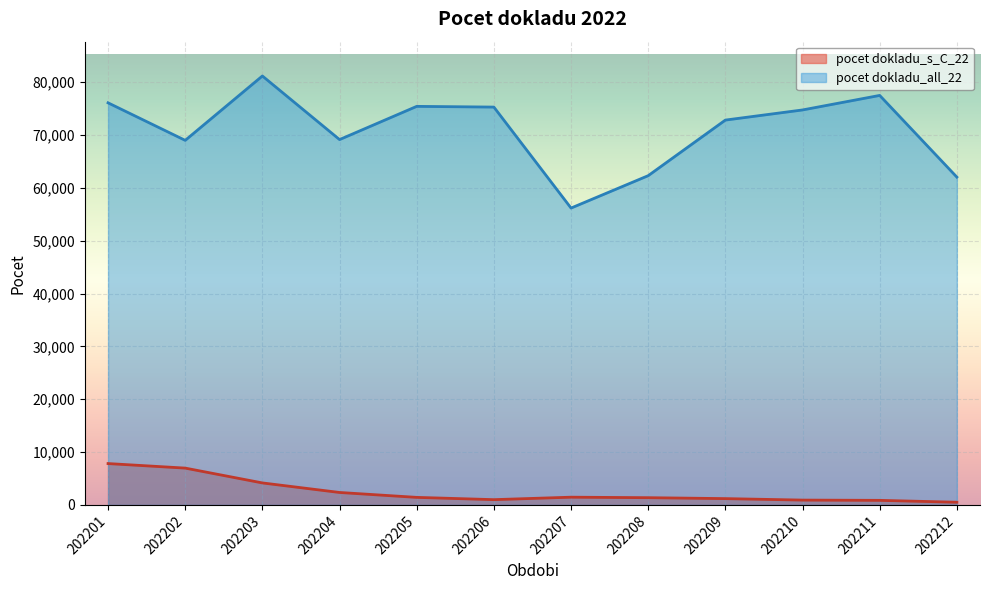

Is it true that pocet dokladu_s_C_22 equals 512 at 202212?

True